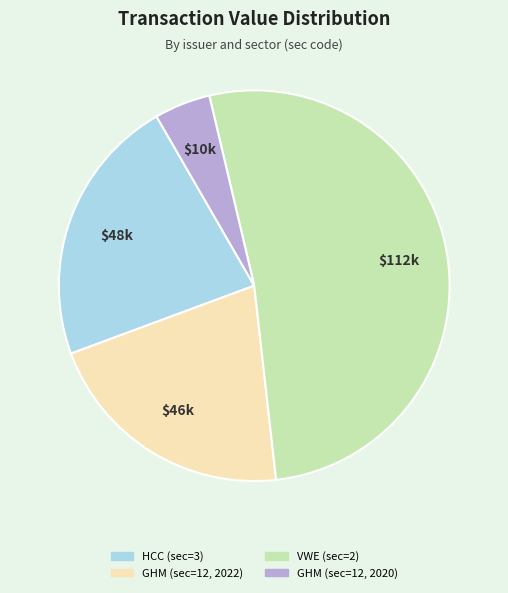

Which slice is the smallest?

GHM (sec=12, 2020)